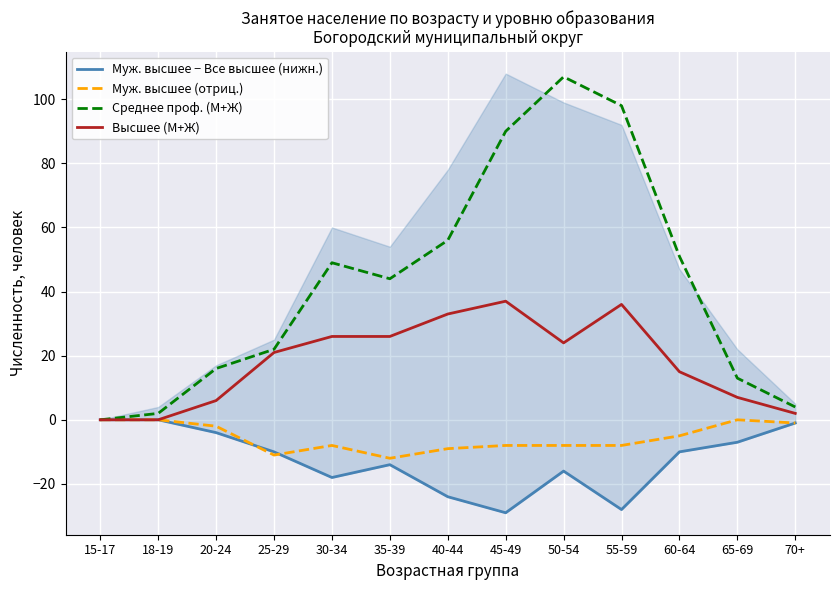

Between 15-17 and 18-19, which series saw the biggest shift?

Среднее проф. (М+Ж)